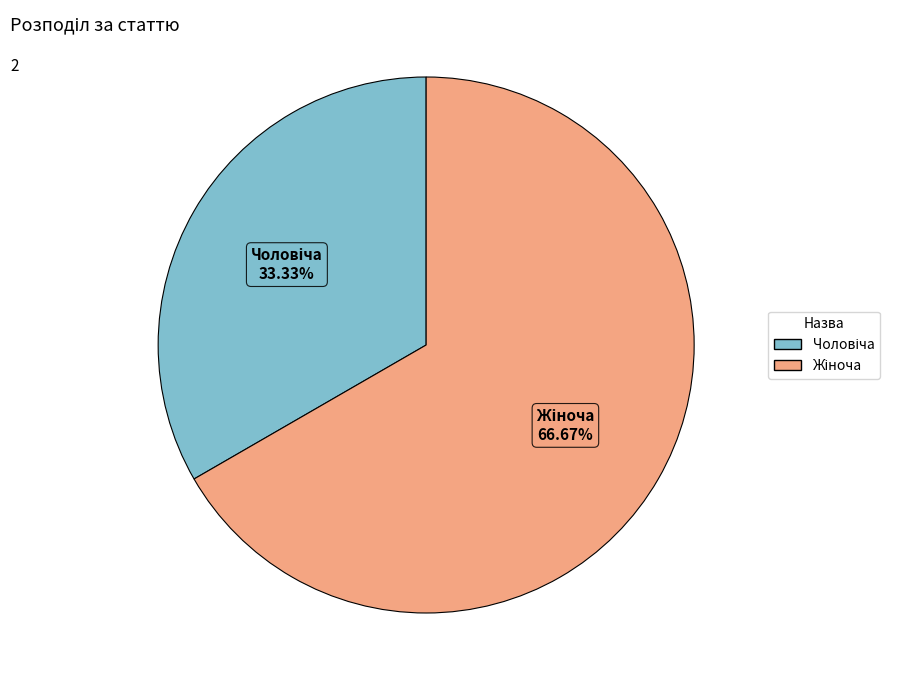

Is there any slice that represents more than half of the pie?

Yes